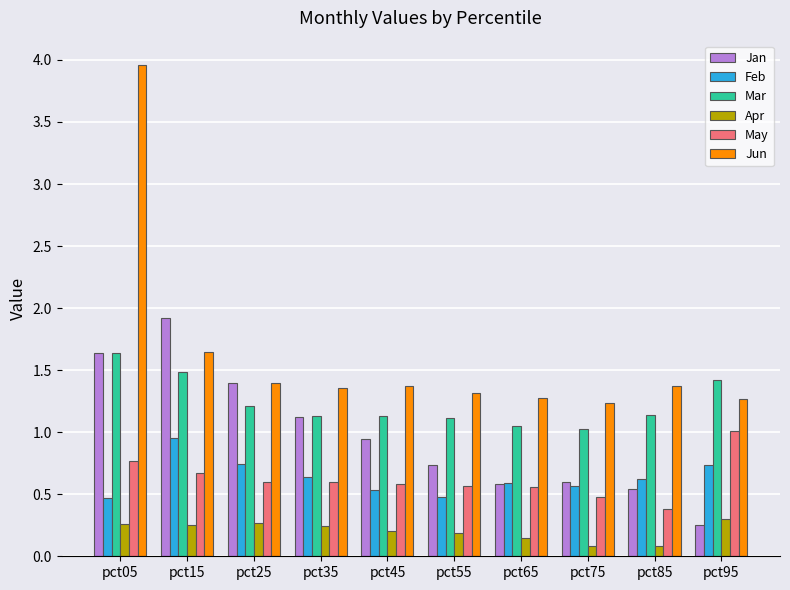

Is the value of Jan at pct75 greater than the value of Mar at pct15?

No